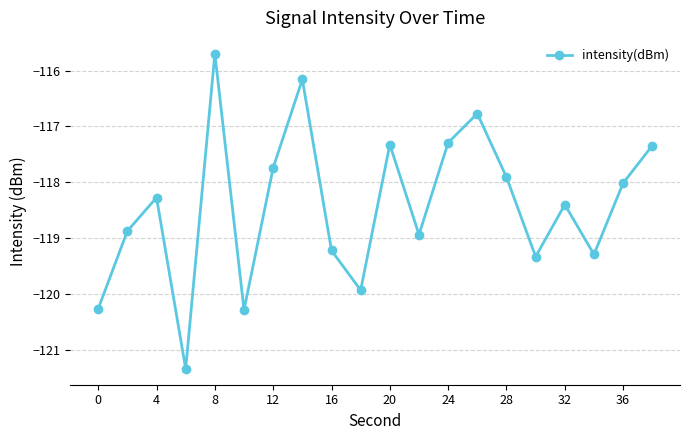

Reading left to right, list all the values displayed in this chart.

-120.3	-118.9	-118.3	-121.3	-115.7	-120.3	-117.7	-116.2	-119.2	-119.9	-117.3	-118.9	-117.3	-116.8	-117.9	-119.3	-118.4	-119.3	-118.0	-117.3